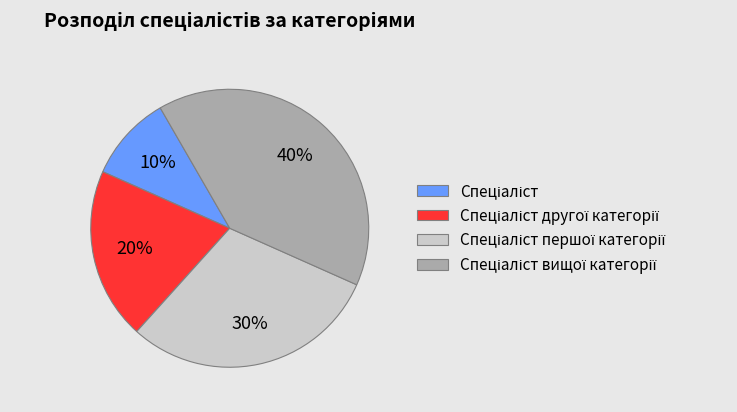

To the nearest percent, what is the average slice percentage?

25%